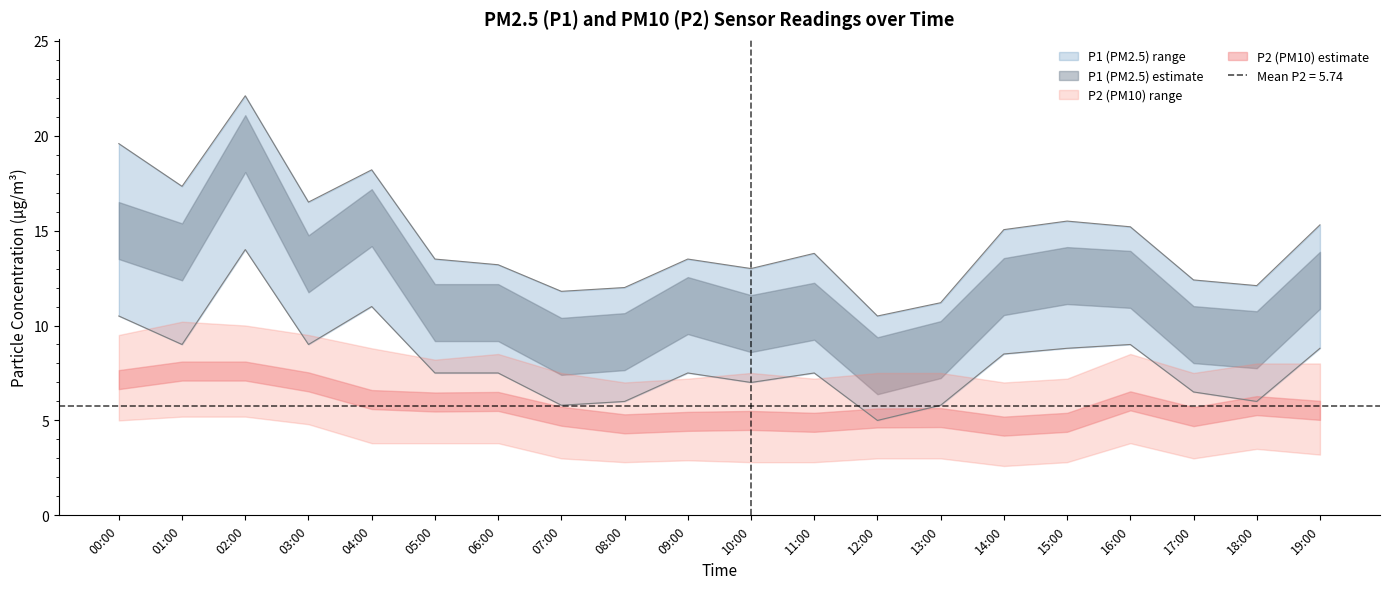

What is the value of the P1_upper point at the 6th from the left?

13.5